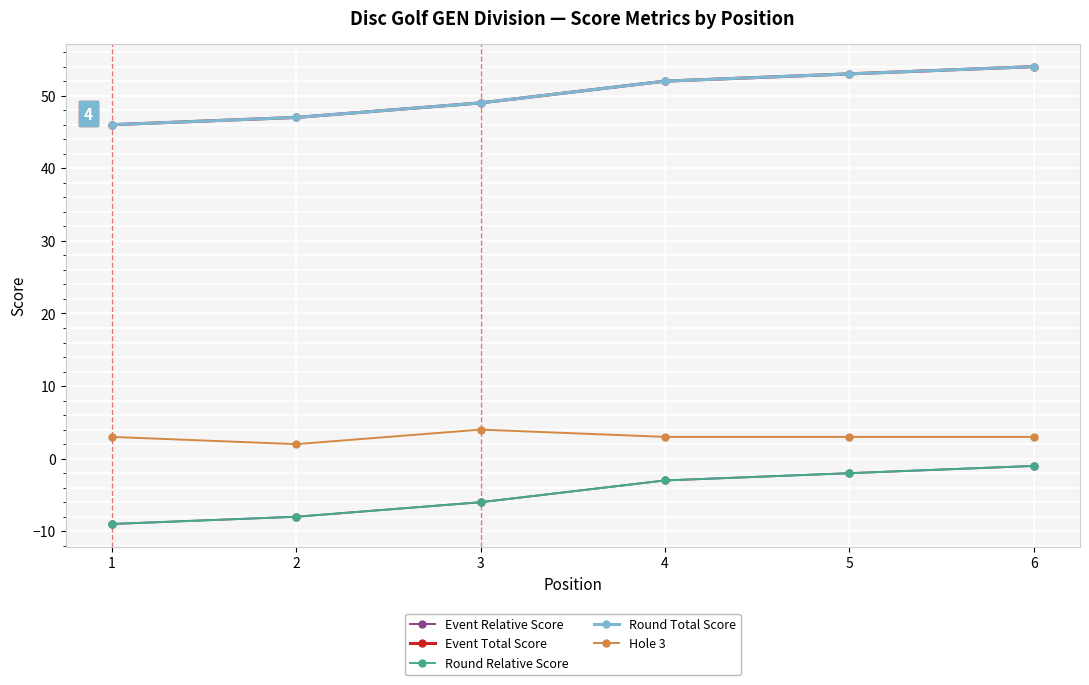

Read the Round Relative Score value at 6.

-1